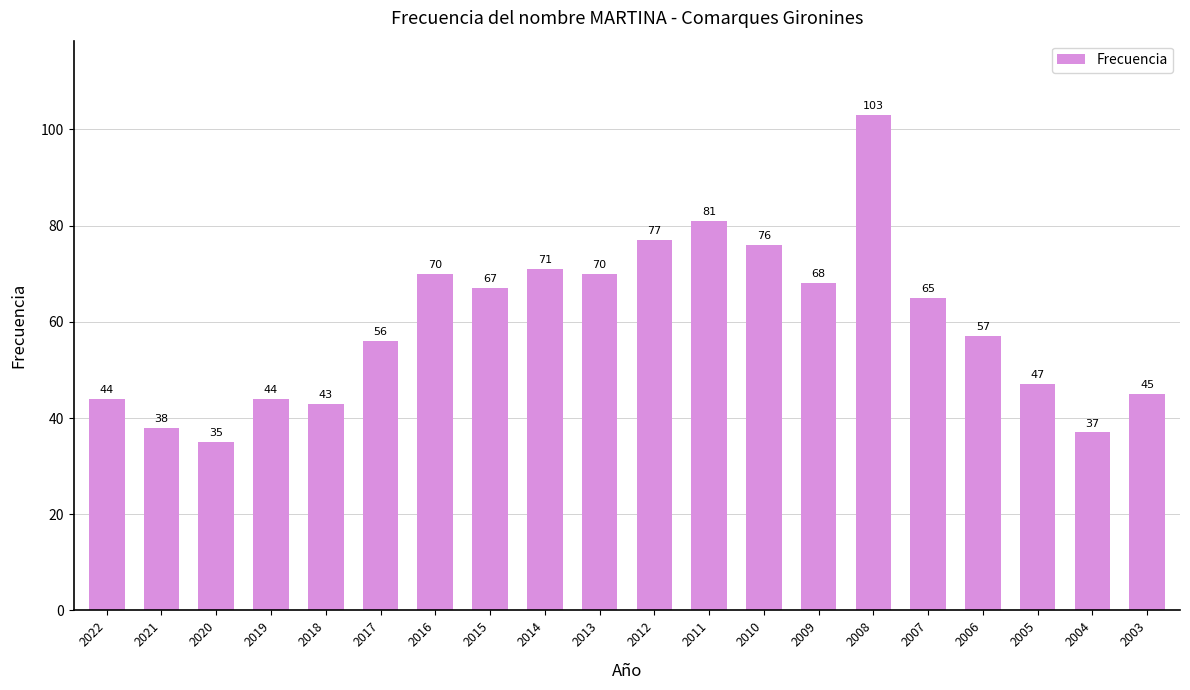

The value at 2020 is 19. True or false?

False